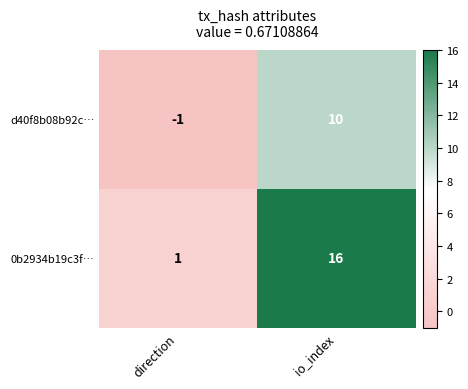

Is it true that 0b2934b19c3f… equals 1 at direction?

True